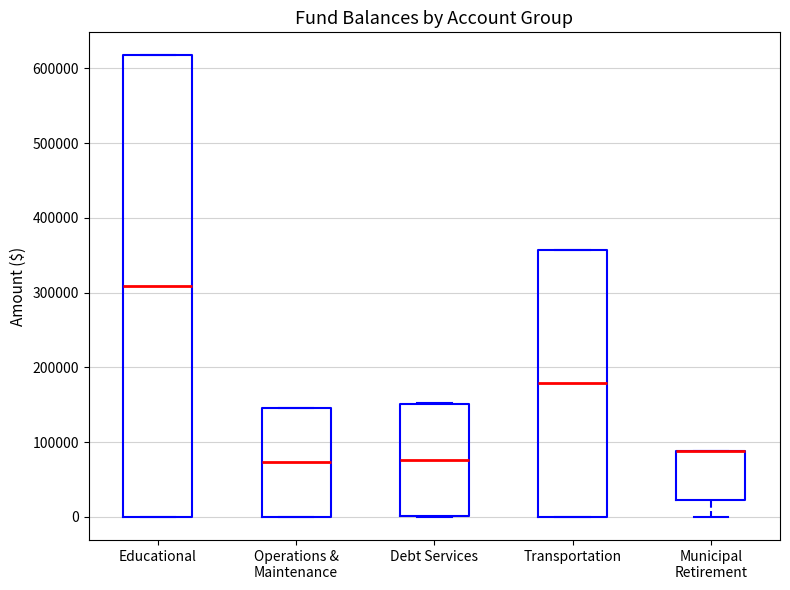

Reading left to right, transcribe this box plot: for each box, give where its median line is, the range the box spans, and where its two whiskers end, as read against the y-axis. The values are not printed on the chart, so give them approximately, as read against the axis.

Educational: median 310000, box 0 to 620000, whiskers 0 to 620000
Operations & Maintenance: median 70000, box 0 to 150000, whiskers 0 to 150000
Debt Services: median 80000, box 0 to 150000, whiskers 0 to 150000
Transportation: median 180000, box 0 to 360000, whiskers 0 to 360000
Municipal Retirement: median 90000 (drawn on the box's upper edge), box 20000 to 90000, whiskers 0 to 90000